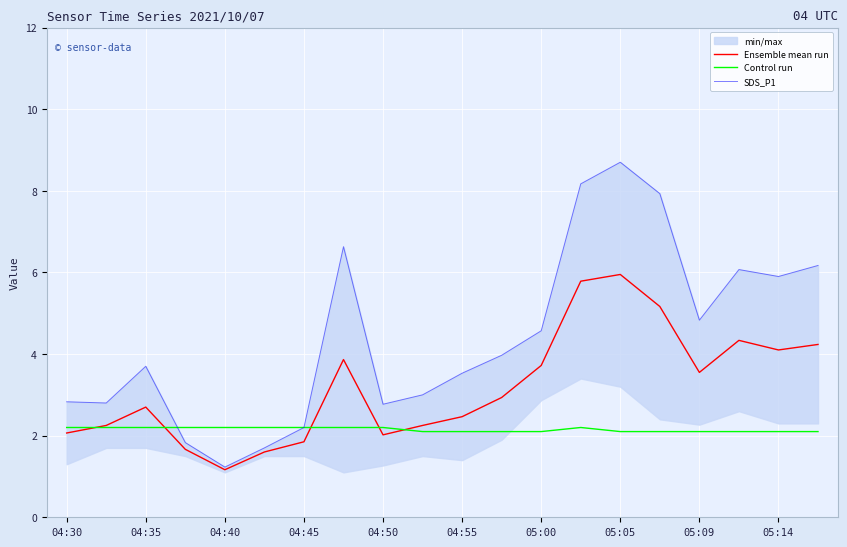

How many lines are shown in the chart?

3